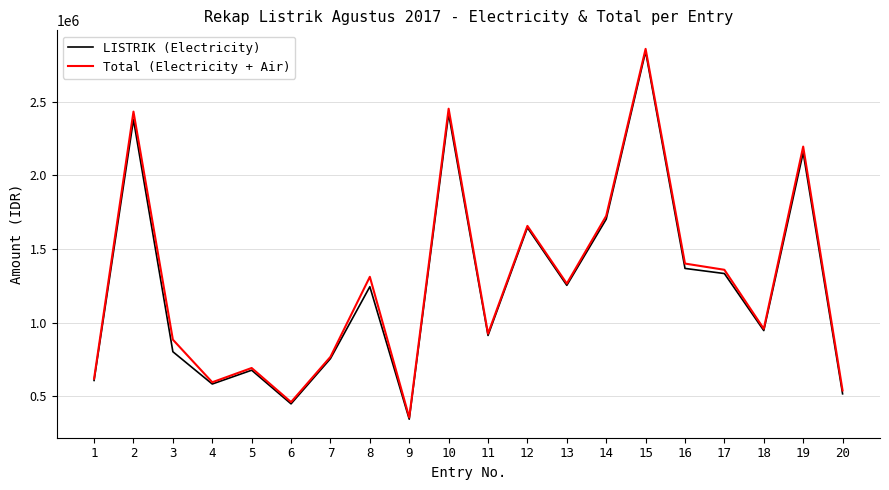

The LISTRIK (Electricity) series shows 122239 at 1. True or false?

False